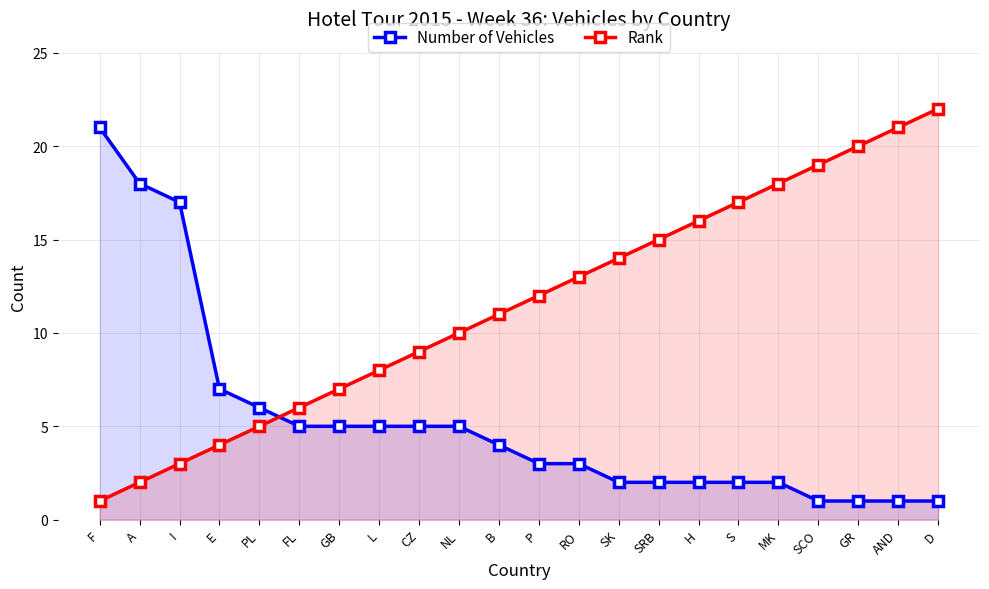

The Rank series shows 5 at I. True or false?

False